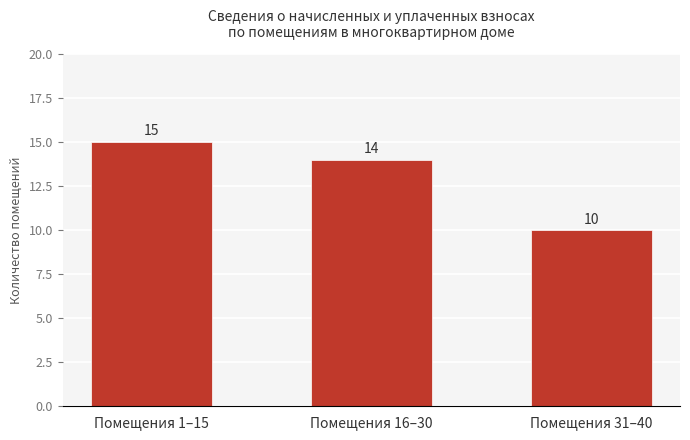

Reading right to left, transcribe all the data shown in this chart.

Помещения 31–40=10	Помещения 16–30=14	Помещения 1–15=15